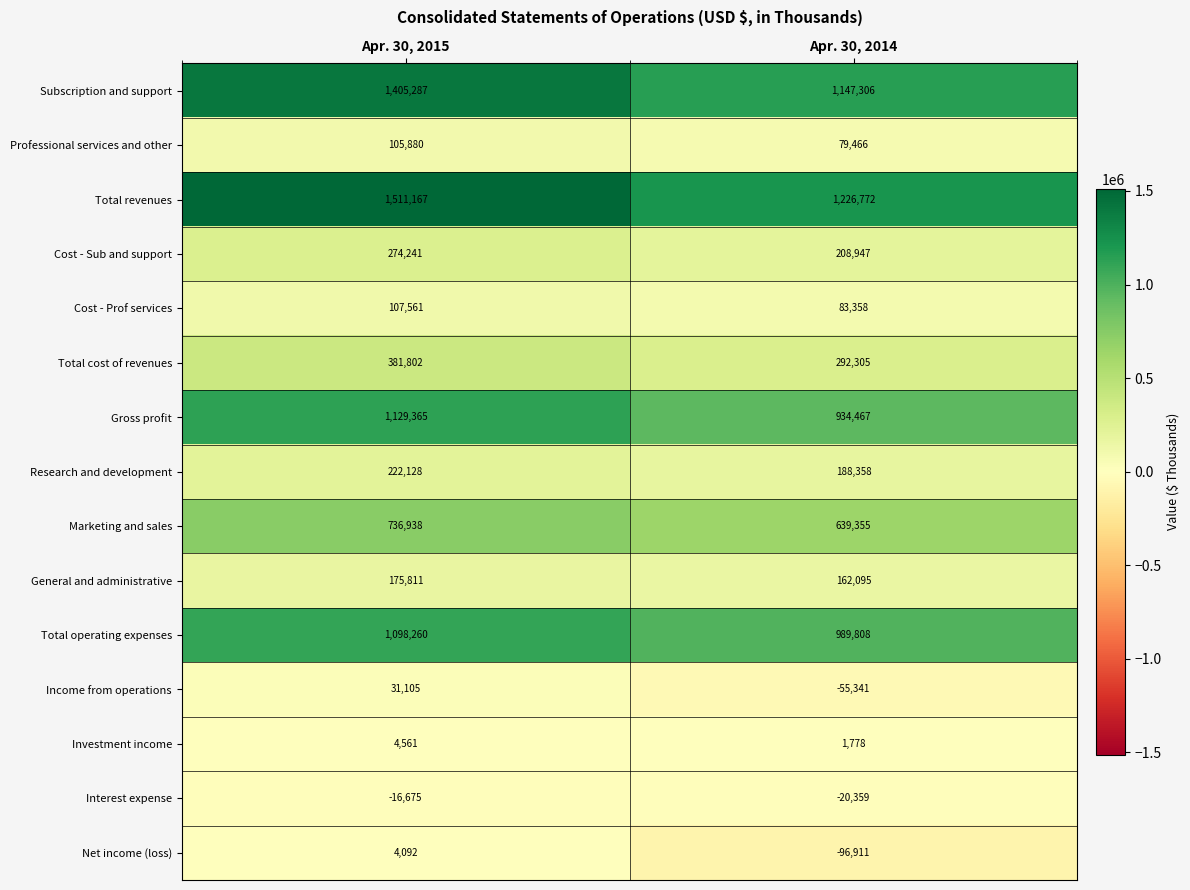

What is the sum of the Cost - Sub and support values at Apr. 30, 2014 and Apr. 30, 2015?

483188